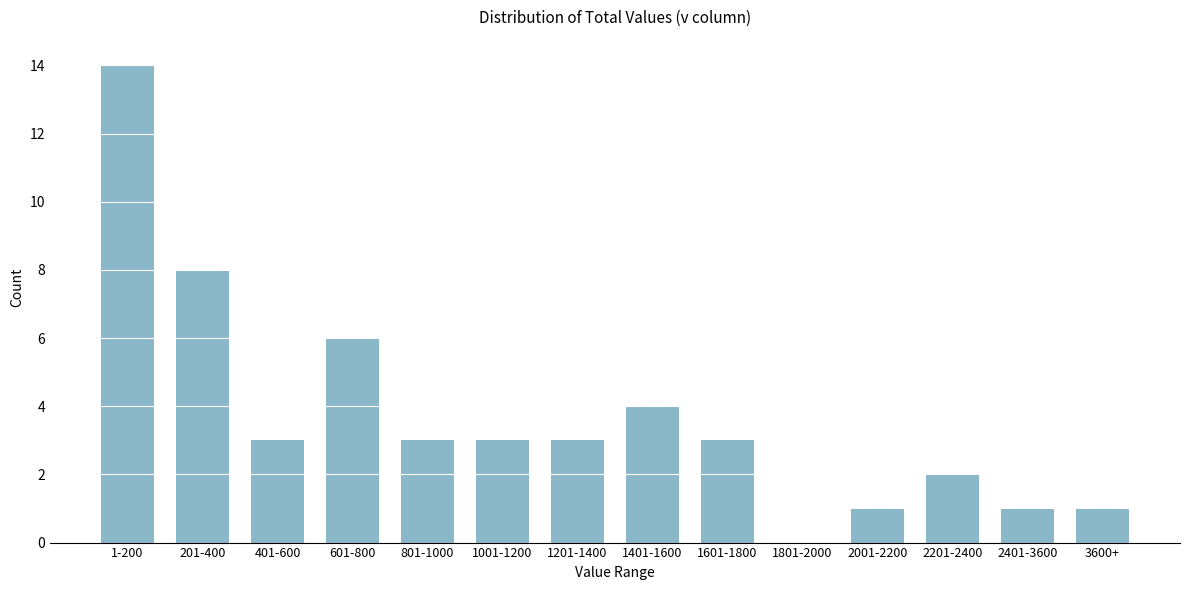

Reading left to right, transcribe all the data shown in this chart.

1-200=14	201-400=8	401-600=3	601-800=6	801-1000=3	1001-1200=3	1201-1400=3	1401-1600=4	1601-1800=3	1801-2000=0	2001-2200=1	2201-2400=2	2401-3600=1	3600+=1